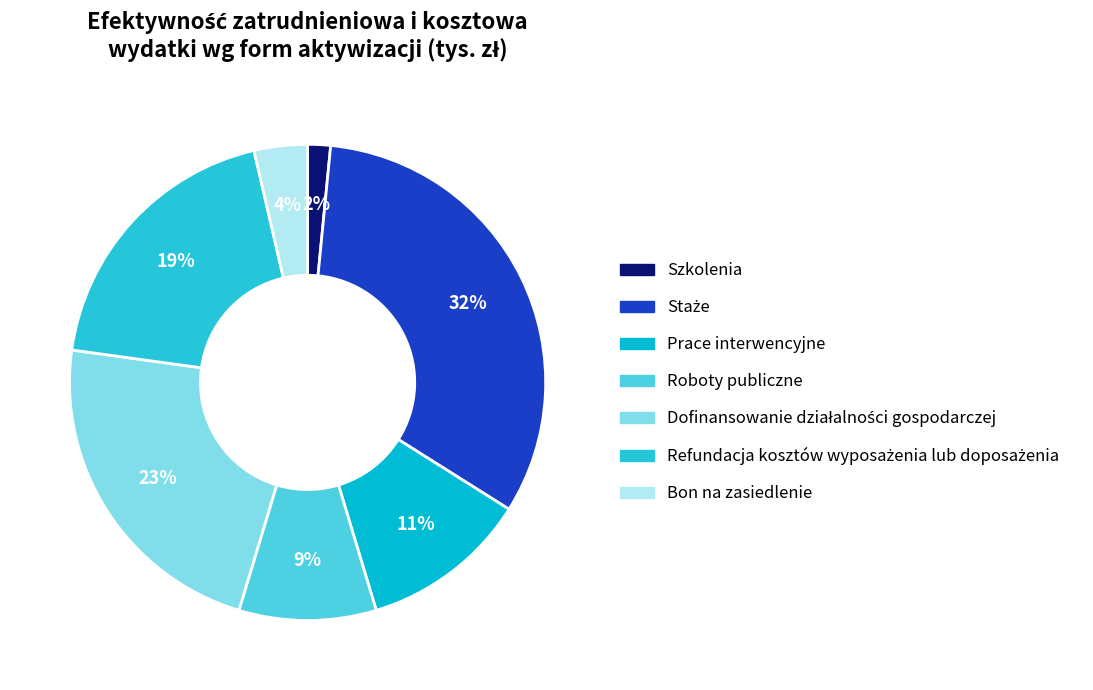

Rank the categories by value from highest to lowest.

Staże, Dofinansowanie działalności gospodarczej, Refundacja kosztów wyposażenia lub doposażenia, Prace interwencyjne, Roboty publiczne, Bon na zasiedlenie, Szkolenia